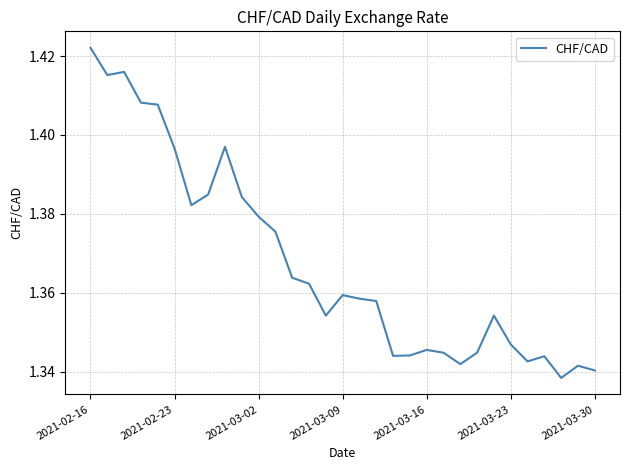

Does the chart display data point markers on the line(s)?

No